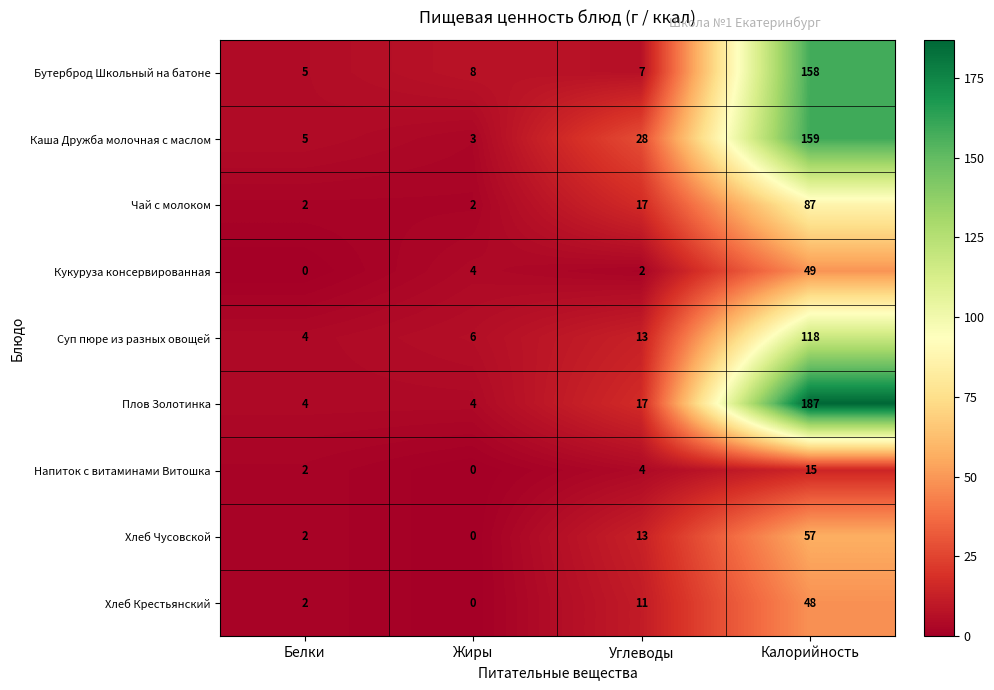

What is the maximum value shown in the chart?

187